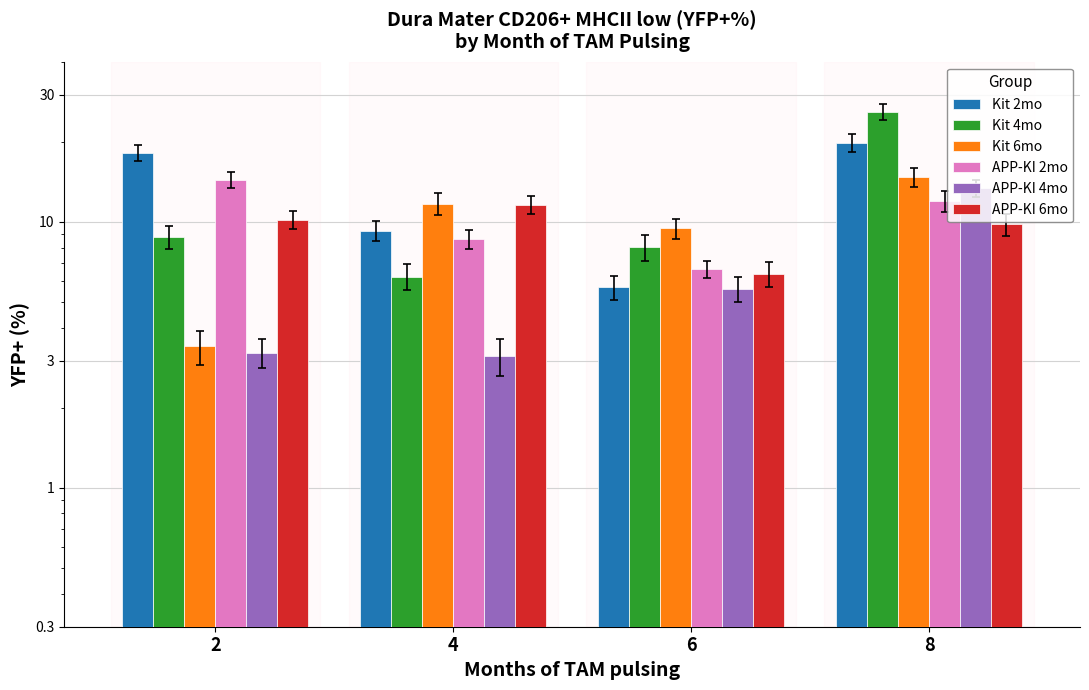

At which category is the sum across all series the highest?

8